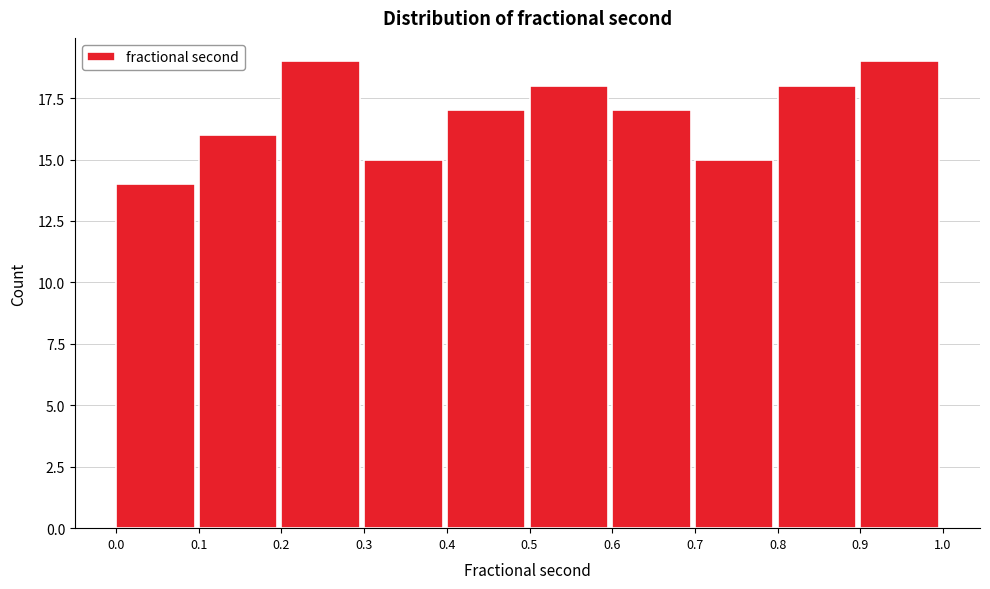

Reading left to right, transcribe this chart: for each bar, give the range it covers on the x-axis and its height. The values are not printed on the chart, so give them approximately, as read against the axis.

0.0 to 0.1: 14
0.1 to 0.2: 16
0.2 to 0.3: 19
0.3 to 0.4: 15
0.4 to 0.5: 17
0.5 to 0.6: 18
0.6 to 0.7: 17
0.7 to 0.8: 15
0.8 to 0.9: 18
0.9 to 1.0: 19